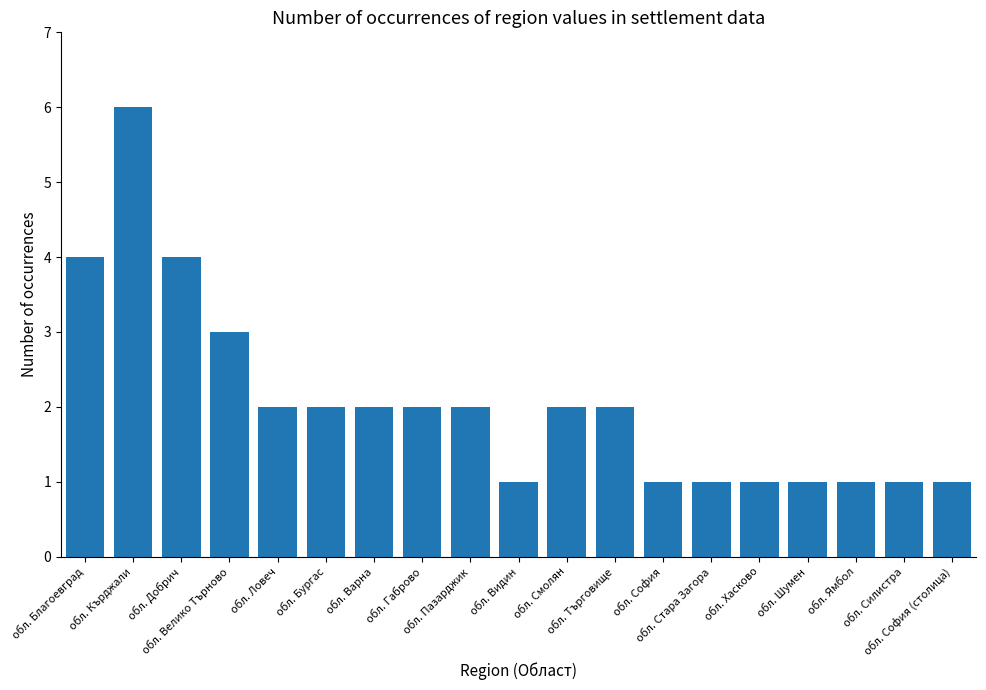

What is the greatest value displayed?

6